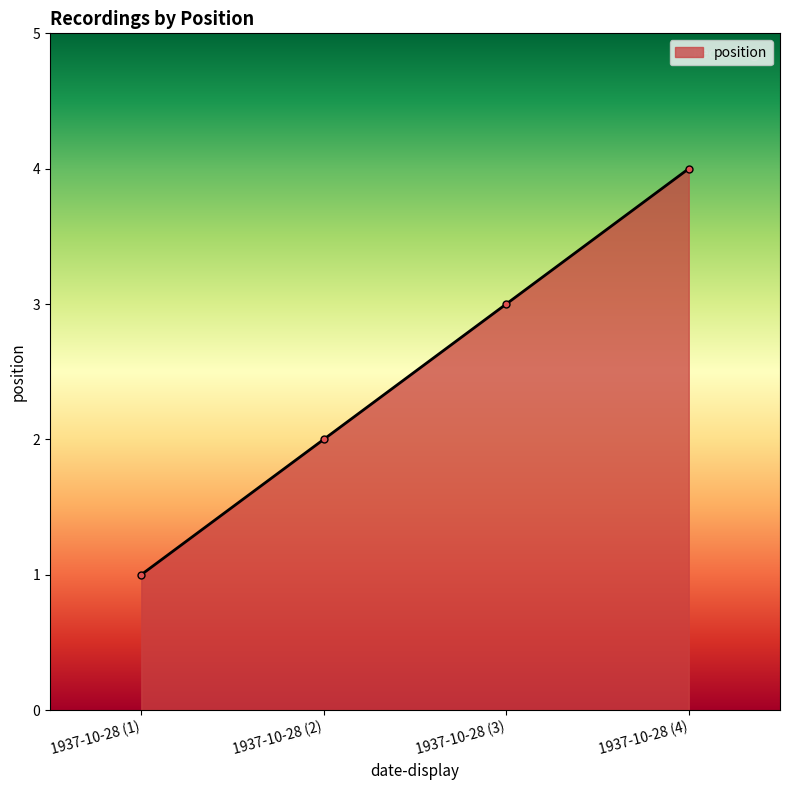

List the labels in order of value, largest first.

1937-10-28 (4), 1937-10-28 (3), 1937-10-28 (2), 1937-10-28 (1)